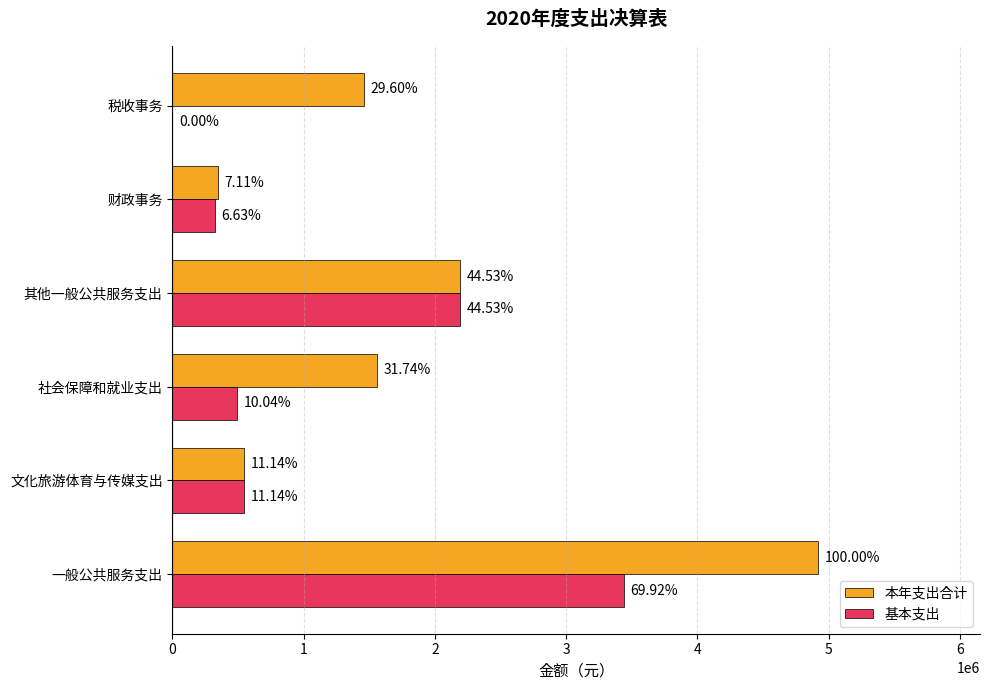

What are all the series names shown in the legend?

本年支出合计, 基本支出